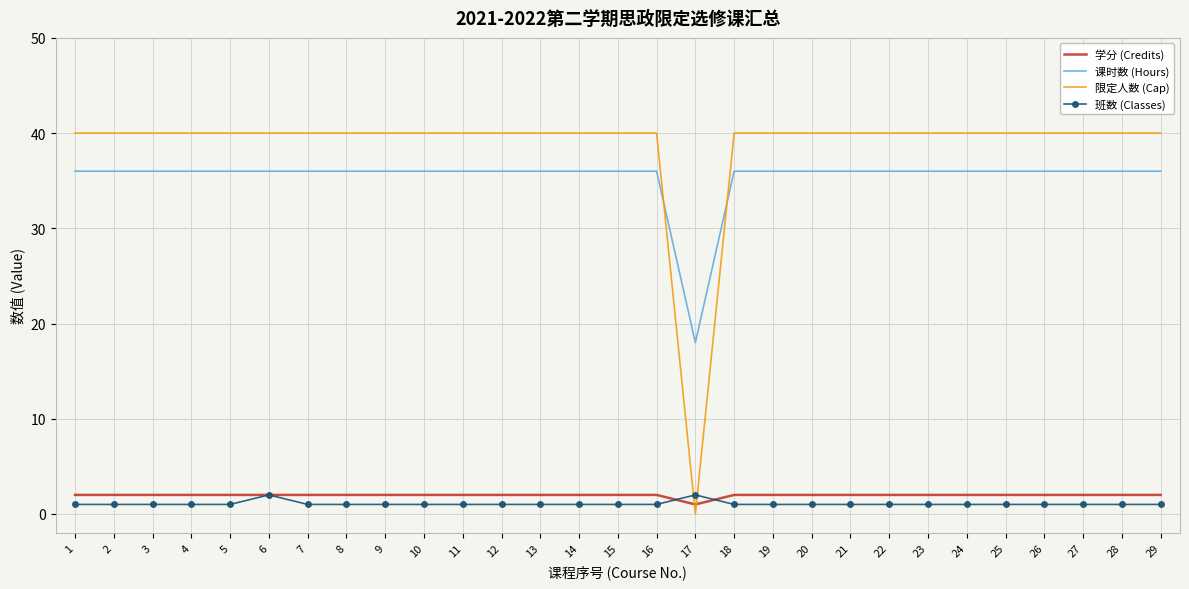

At which label is 学分 (Credits) closest to 1?

17